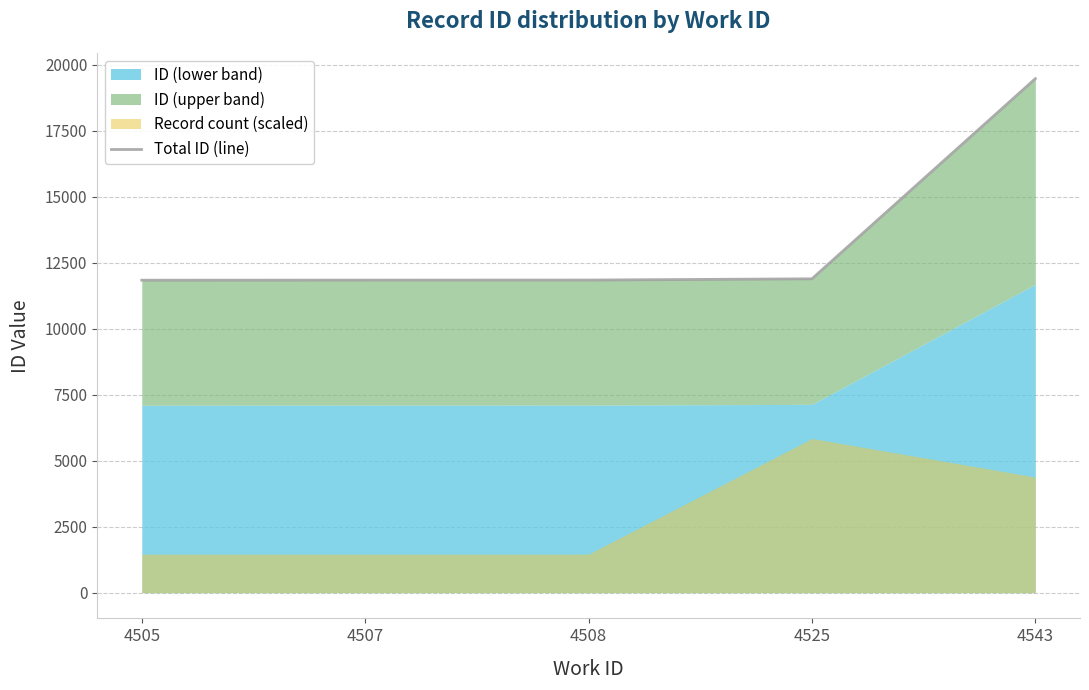

At which category does the chart reach its minimum across all series?

4505